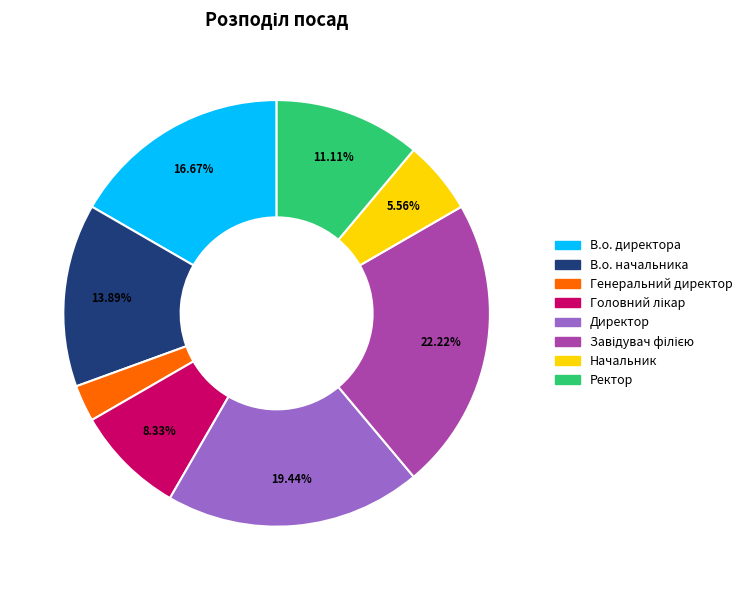

Which category has the smallest portion of the pie?

Генеральний директор